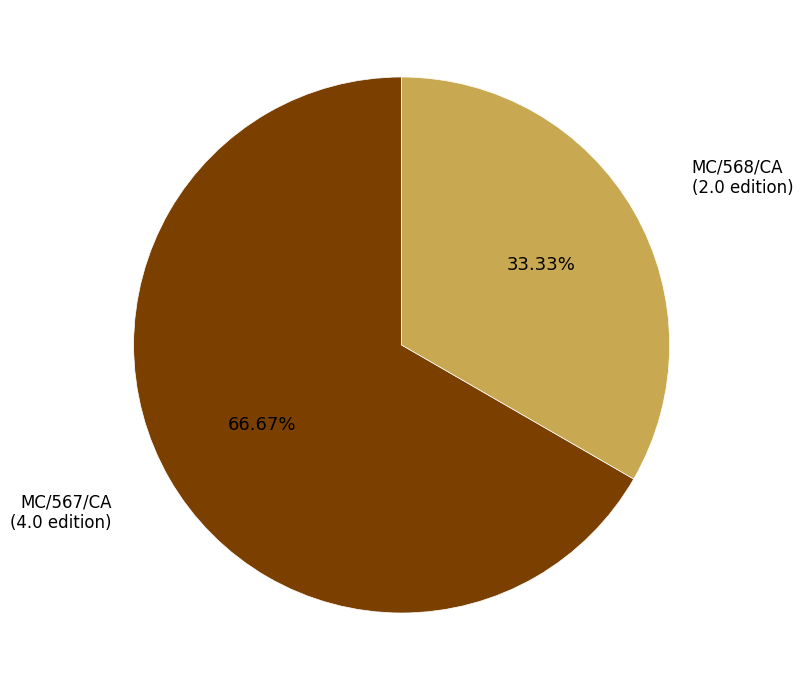

Approximately how many times larger is the value at MC/567/CA compared to MC/568/CA?

2.0